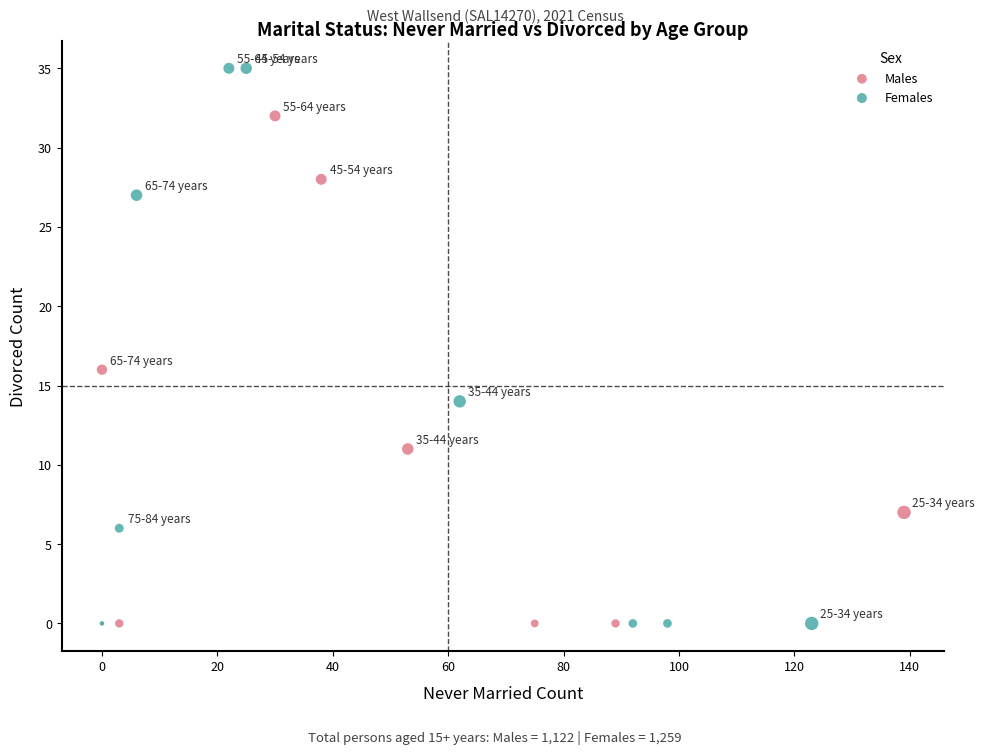

Which series has the widest spread of Y values?

Females